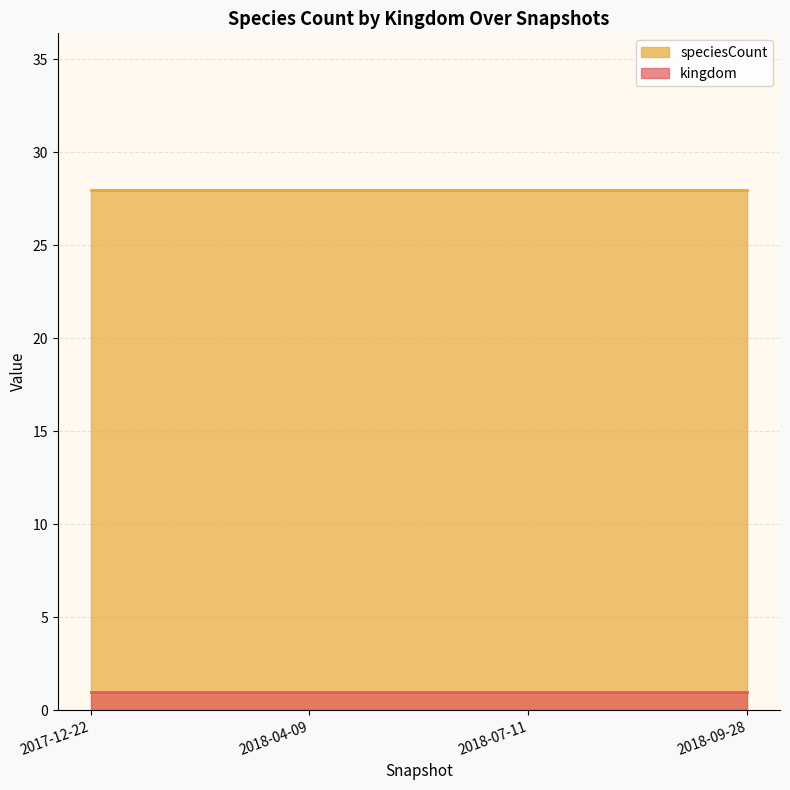

What is the total value across all series at 2018-04-09?

29